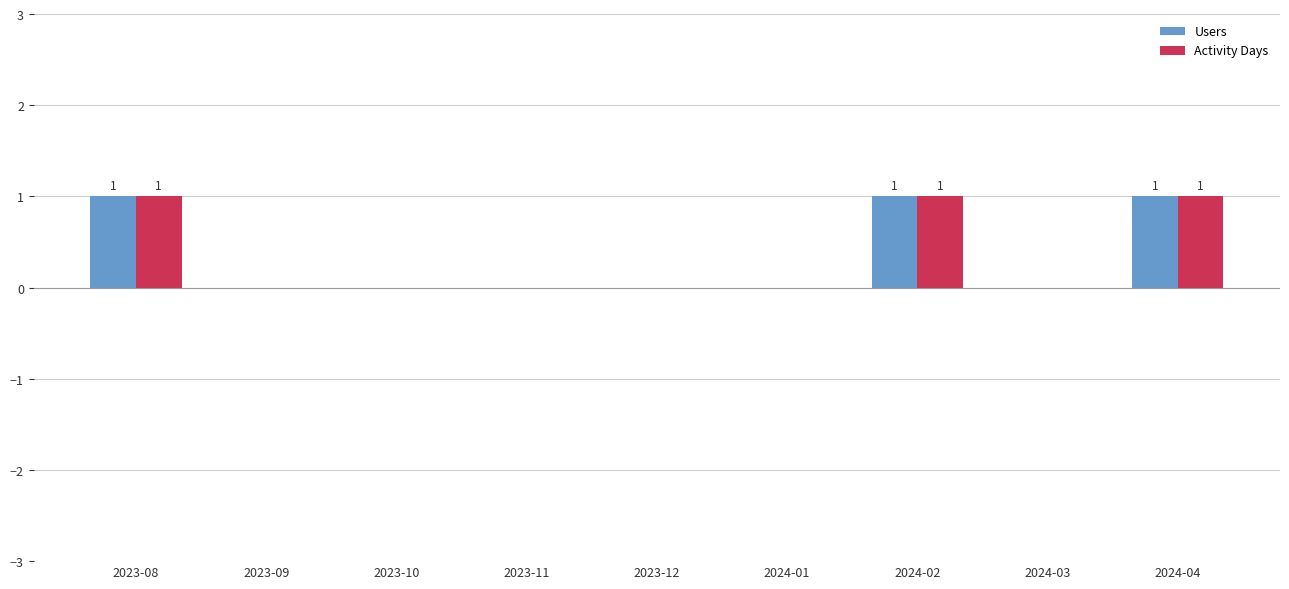

True or false: Activity Days has a value of 0 at 2023-12.

True